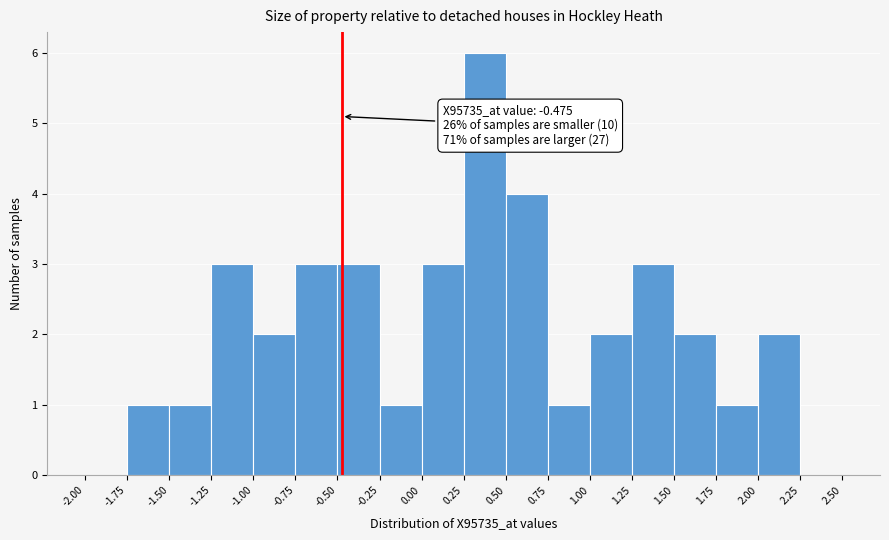

Which range on the x-axis has the tallest bar?

0.25 to 0.50